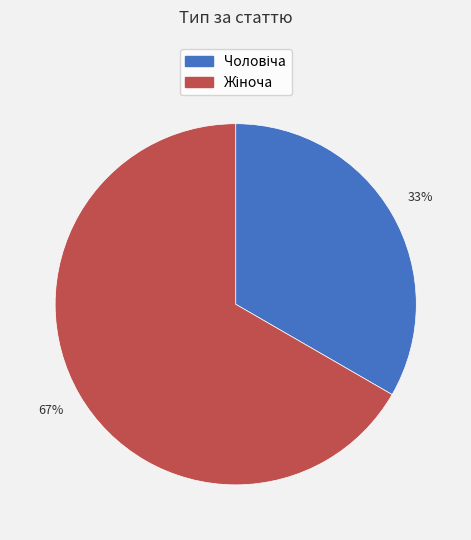

How many segments does this pie chart have?

2